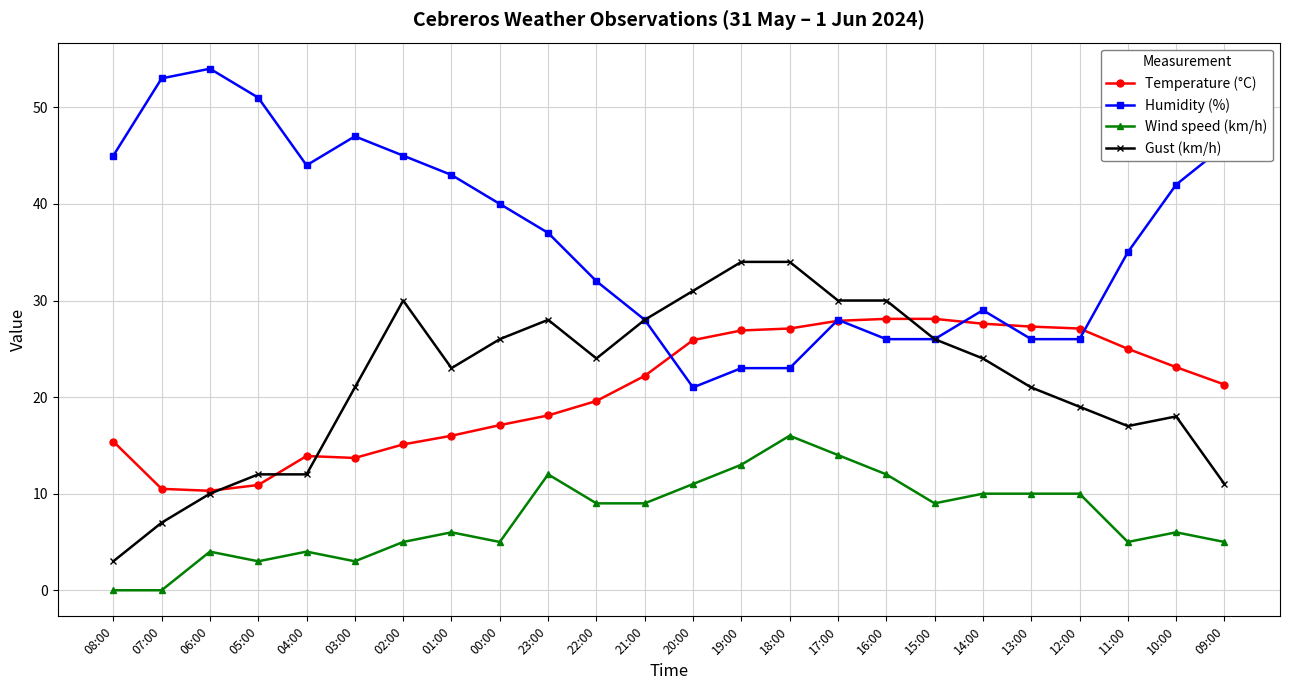

What is the lowest value of the Temperature (°C) series?

10.3